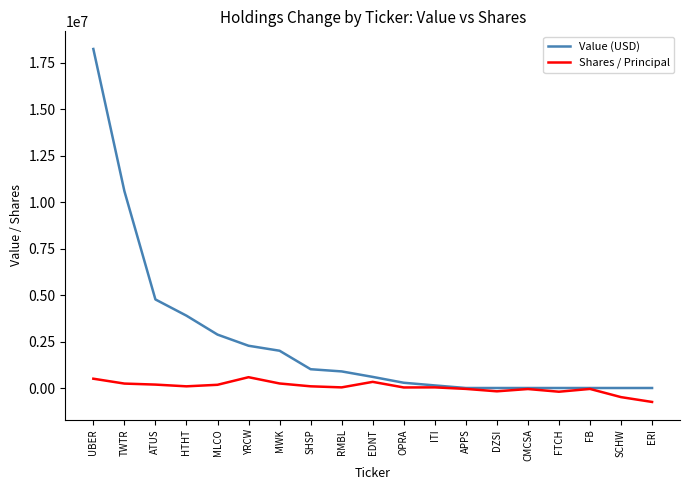

Which series changed the most between YRCW and ERI?

Value (USD)